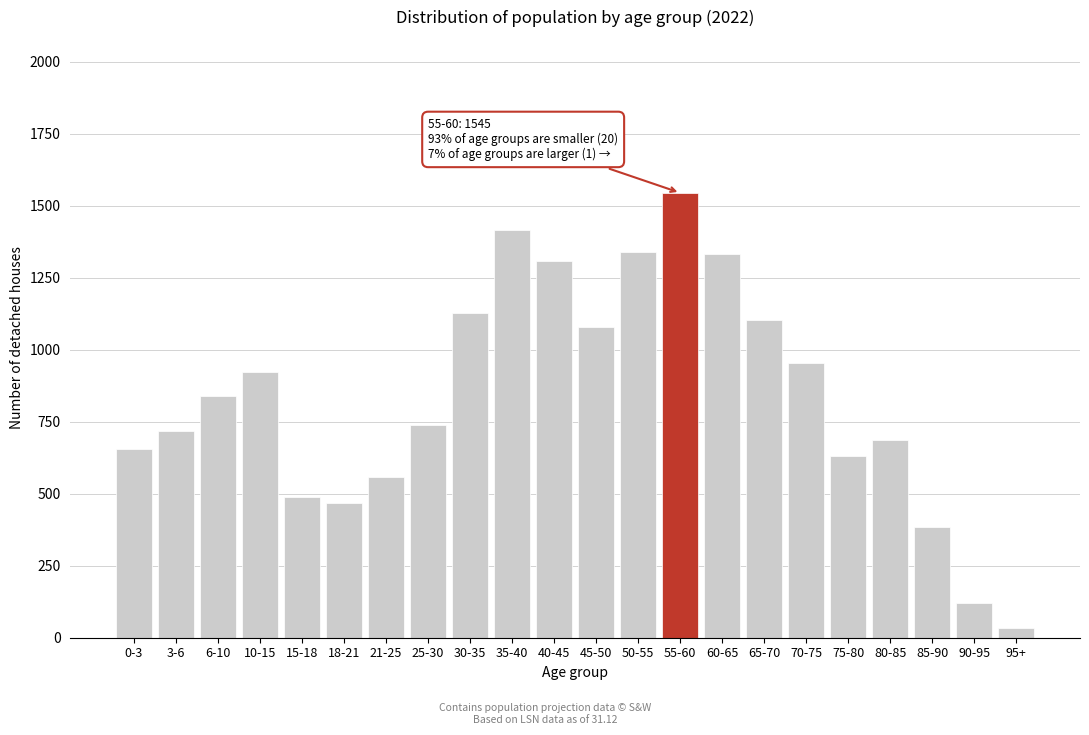

Reading left to right, list all the values displayed in this chart.

654	719	840	922	489	469	557	738	1126	1416	1309	1079	1341	1545	1331	1103	955	630	686	384	121	34